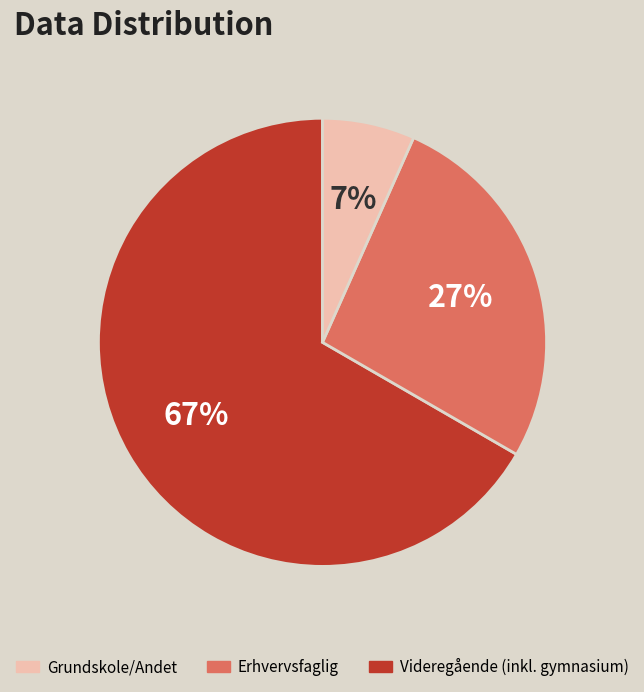

To the nearest percent, what is the average slice percentage?

33%